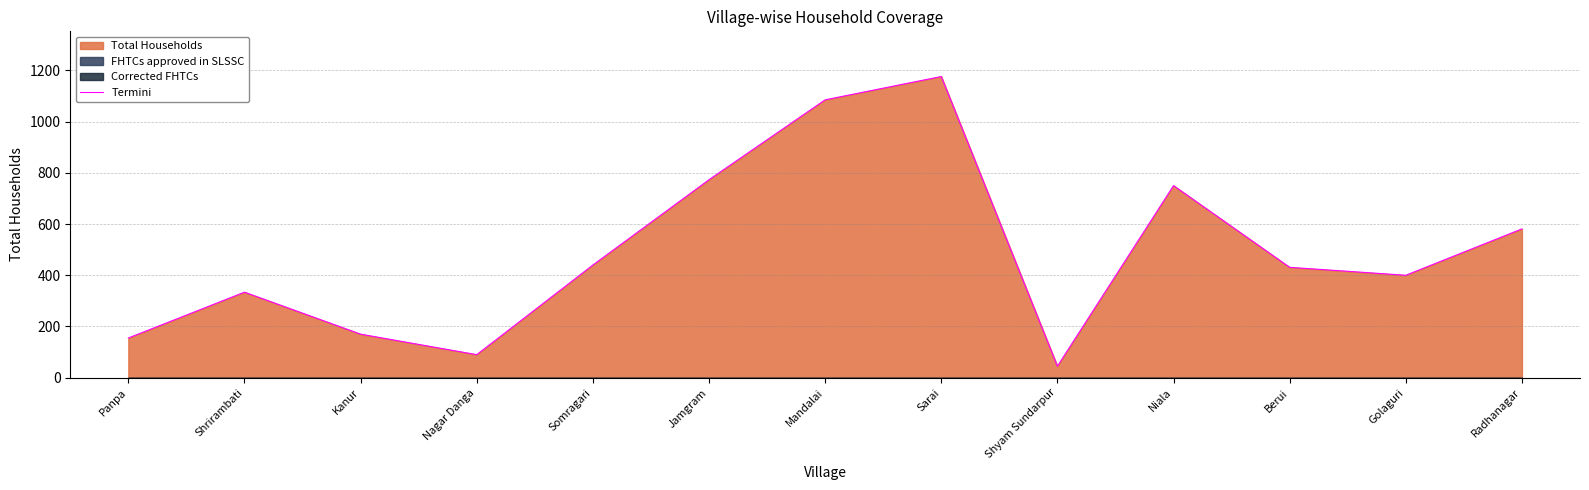

The chart shows a value of 447 at Sarai. True or false?

False